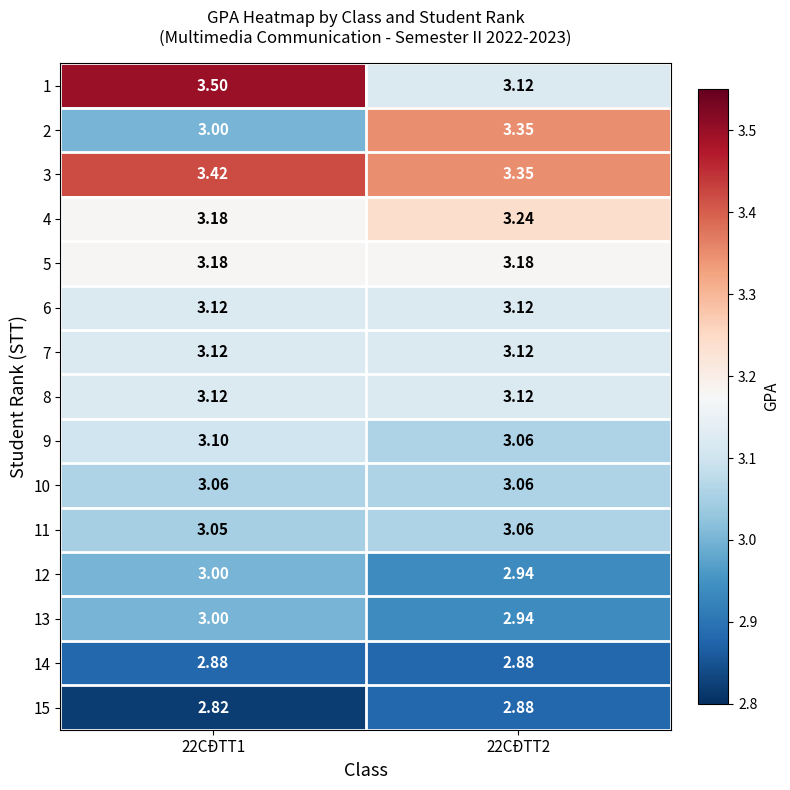

Is the value of 1 at 22CĐTT2 greater than the value of 12 at 22CĐTT2?

Yes